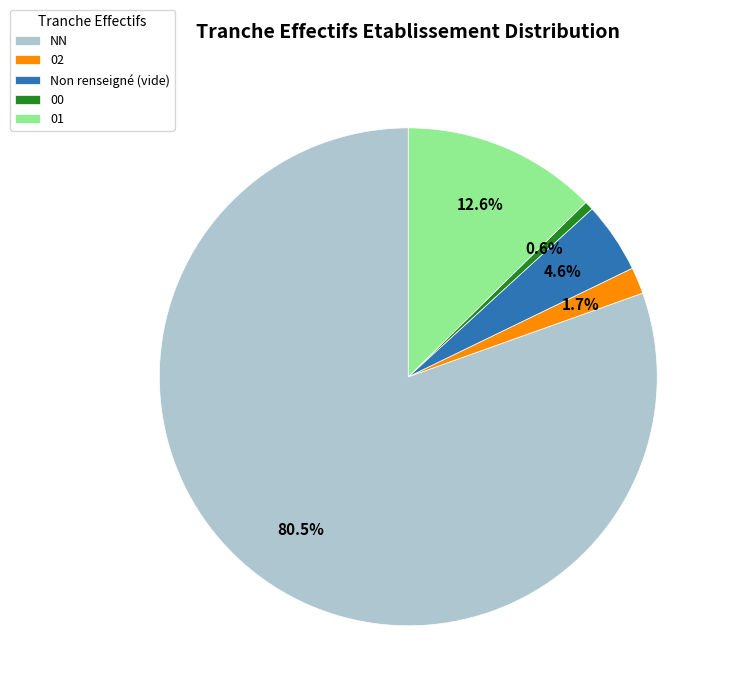

To the nearest percent, what portion does 02 represent?

2%